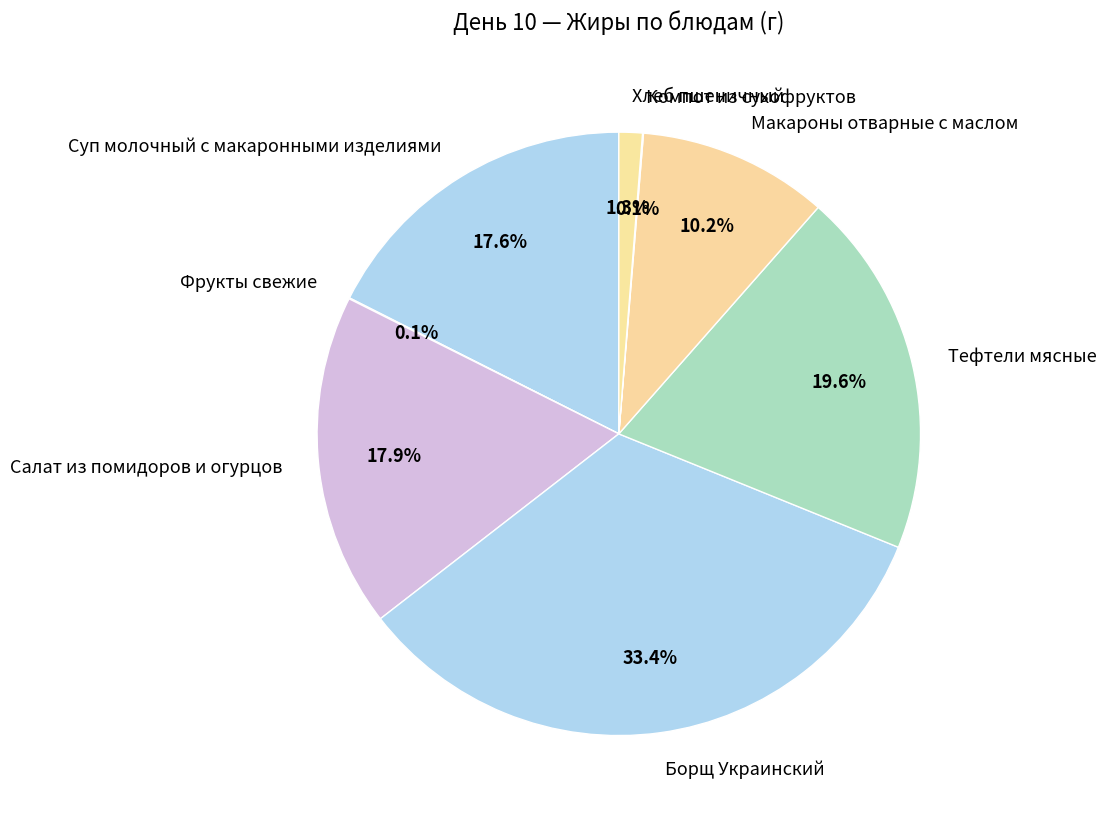

Does Хлеб пшеничный represent more than half of the total?

No